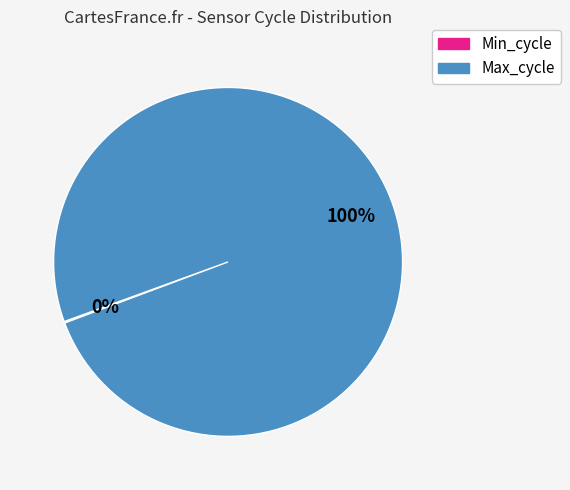

Is it true that Max_cycle is 100% of the pie?

True